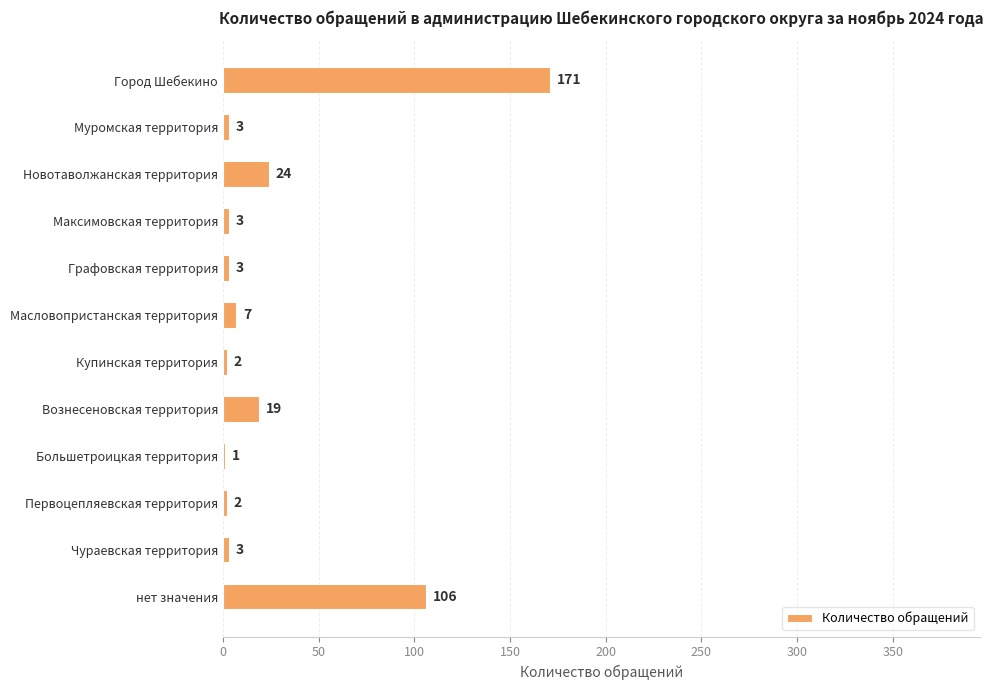

Is it true that the value at Купинская территория is 2?

True